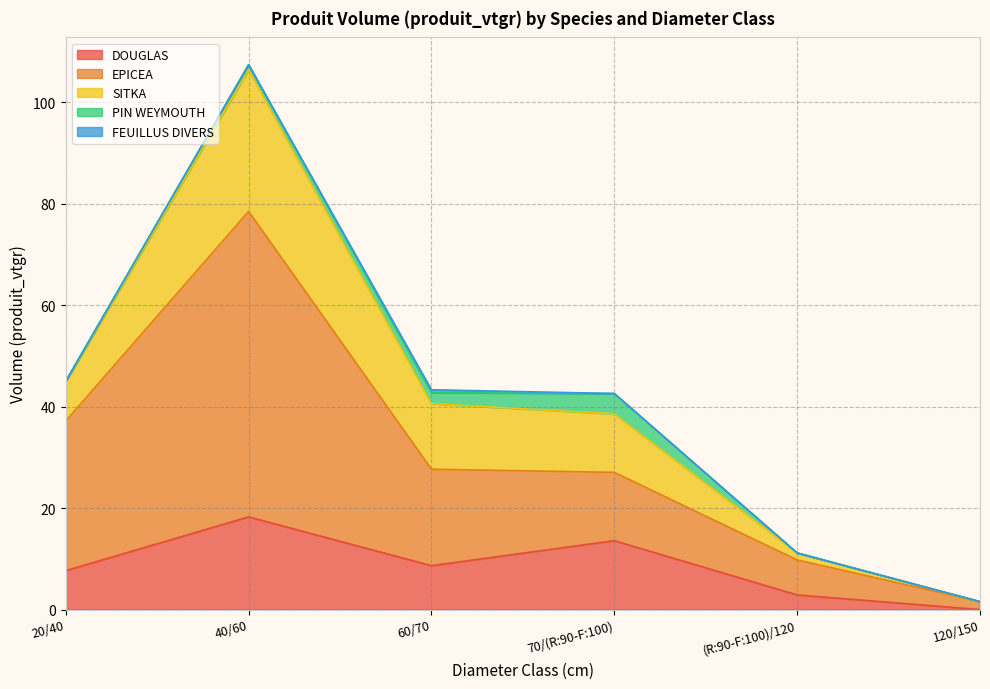

True or false: SITKA and EPICEA cross at least once.

False